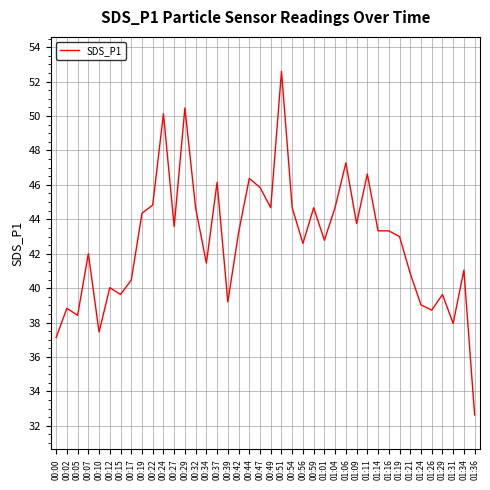

Is this an area chart (filled region under the line)?

No